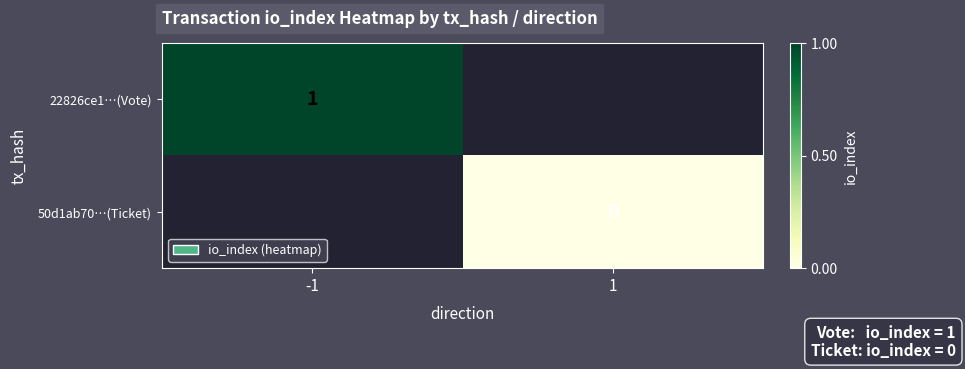

The 22826ce1…(Vote) series shows 1 at -1. True or false?

True